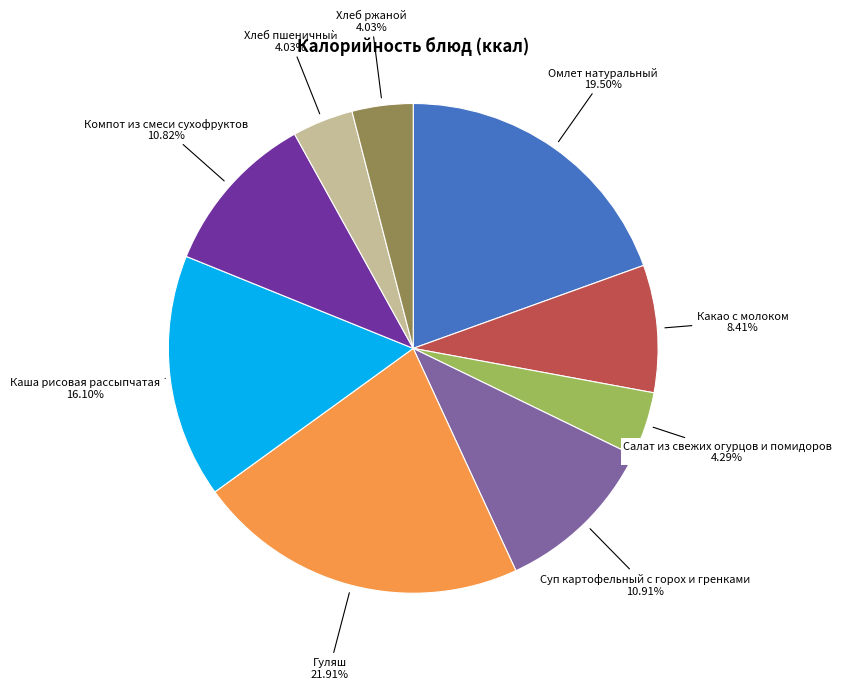

Does any single category account for the majority?

No